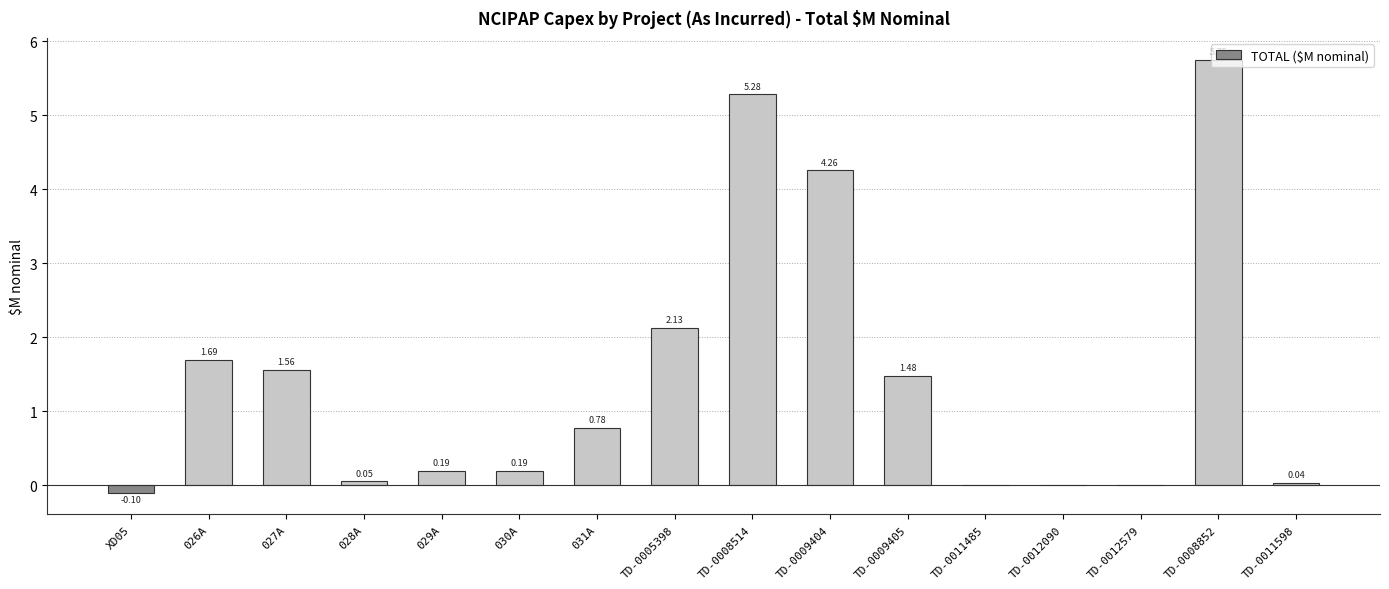

What is the change in value from TD-0009404 to TD-0008852?

+1.5